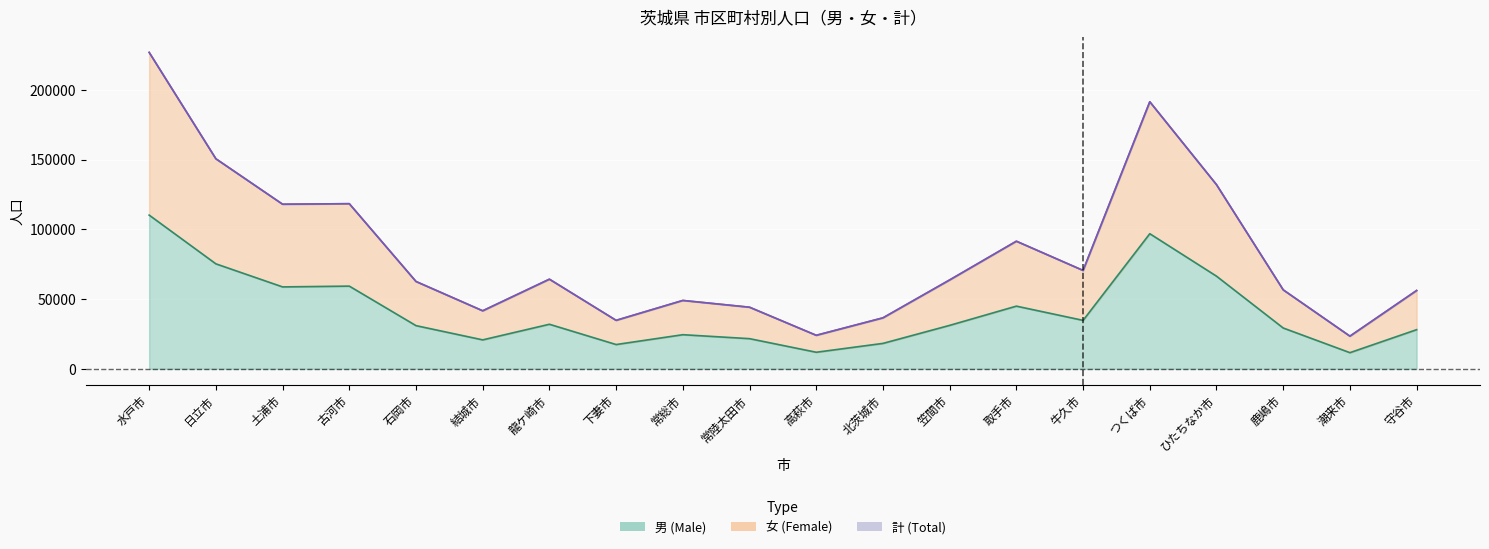

What is the value of the male point at the 20th from the left?

28064